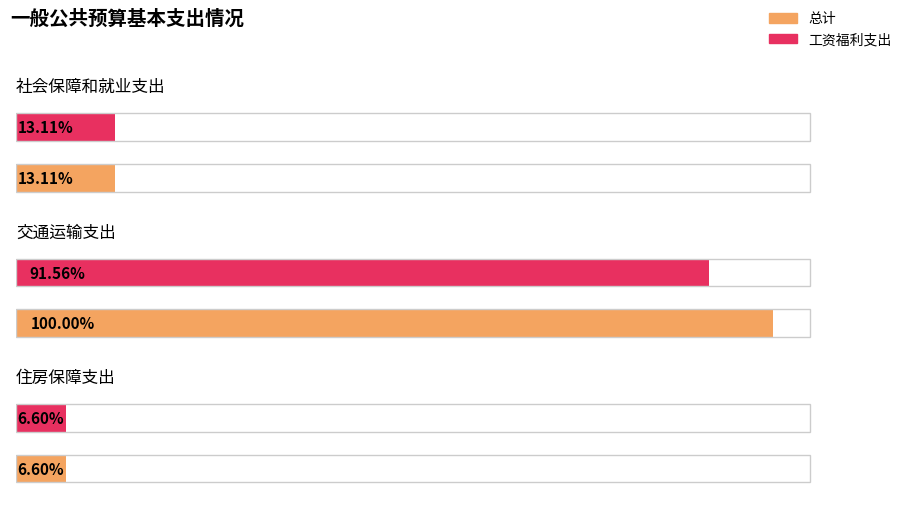

At how many categories does at least one series exceed 55900?

1